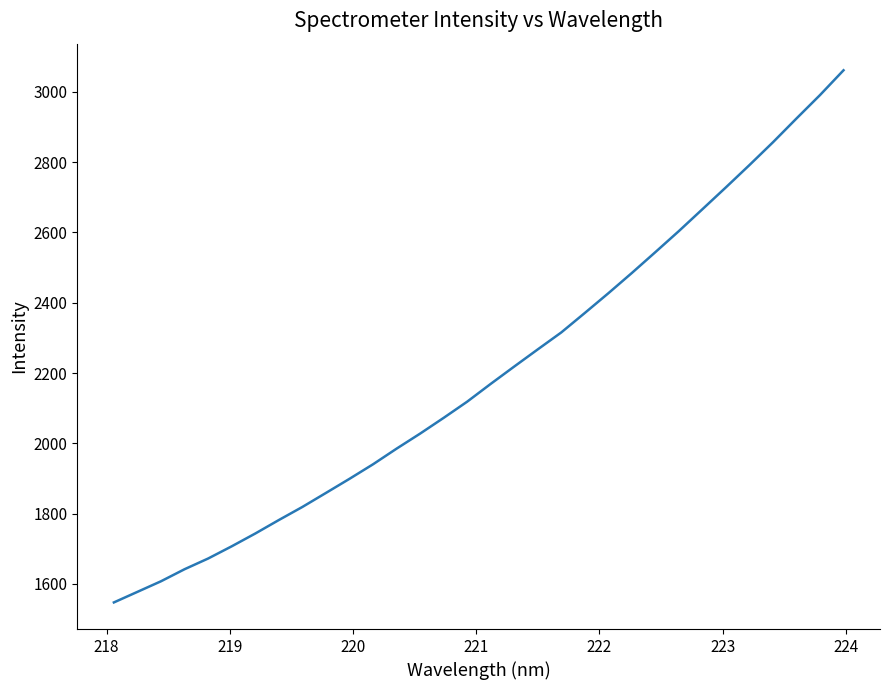

What is the smallest value displayed?

1547.6